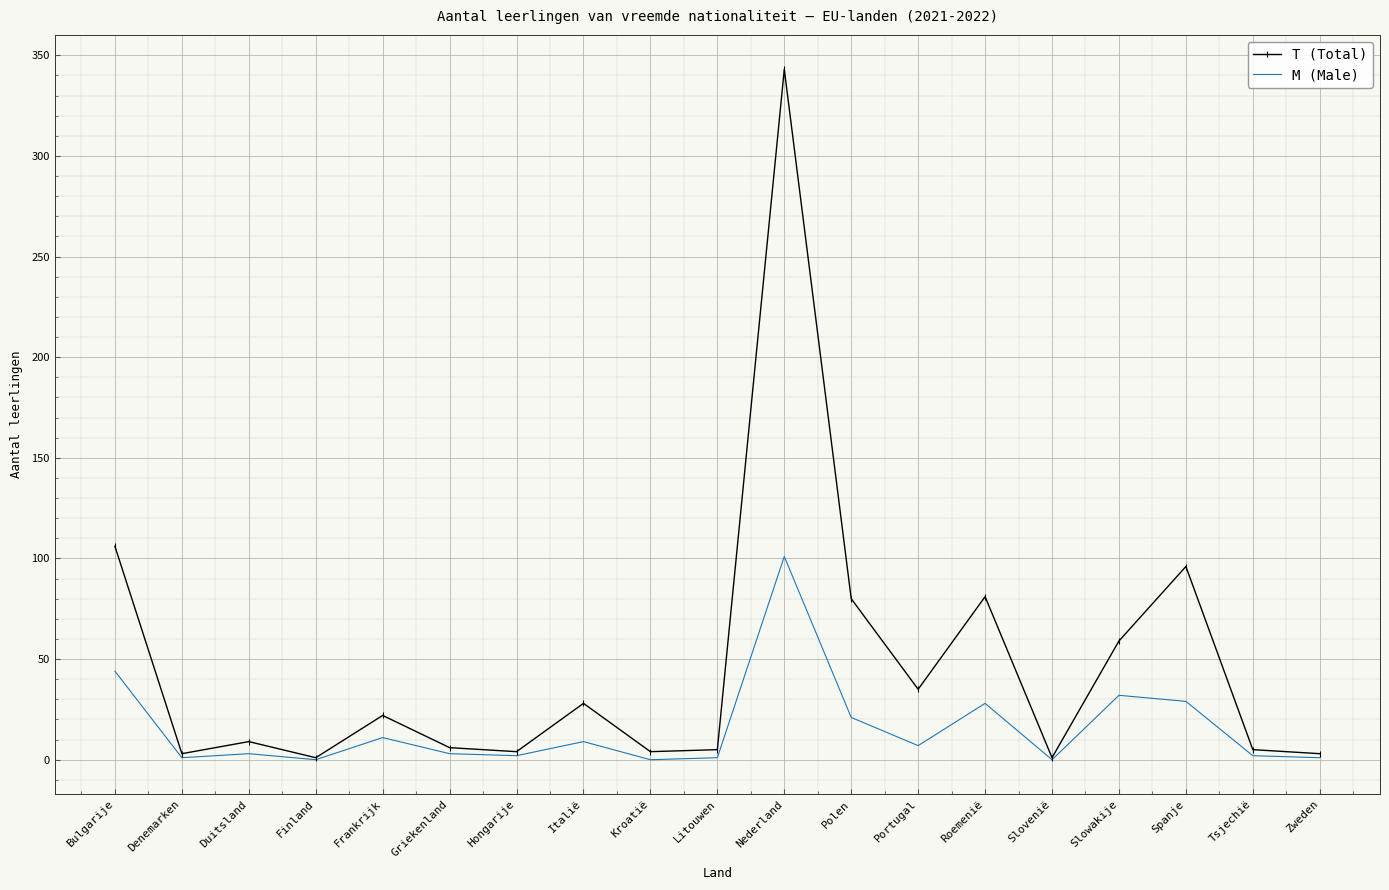

List the series in order of their overall mean, lowest first.

M (Male), T (Total)